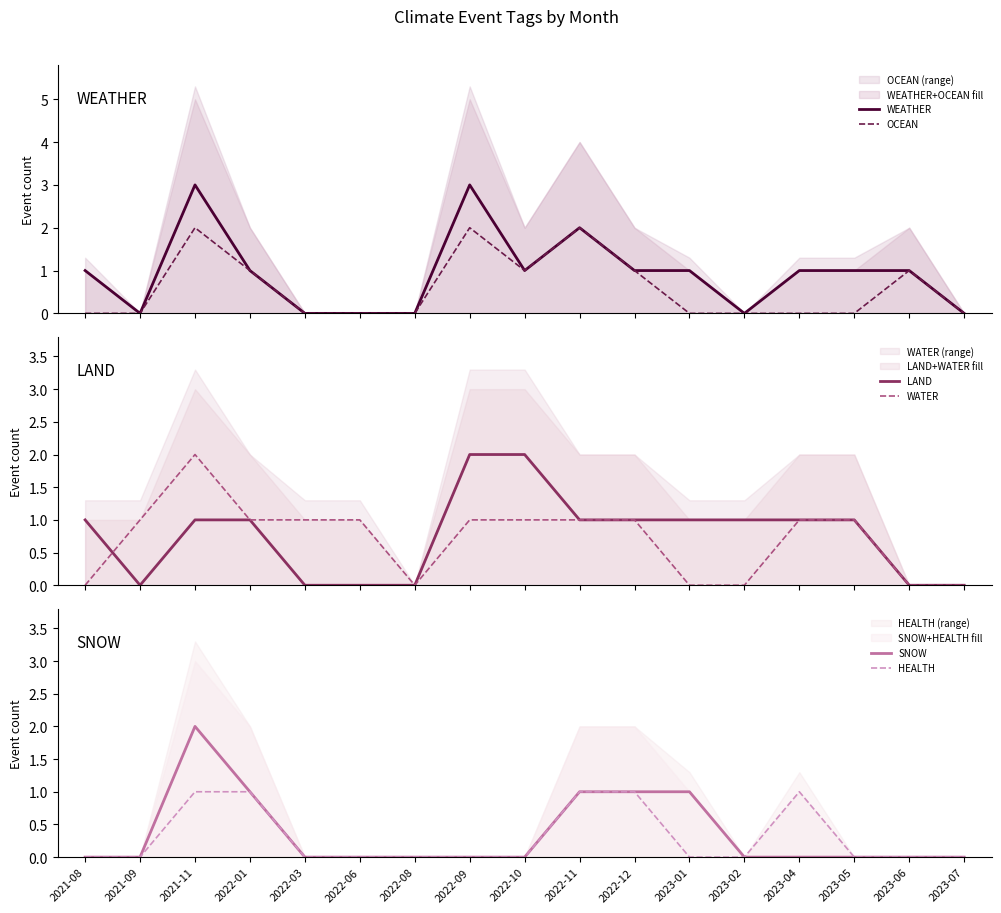

How many values in the SNOW series exceed 0?

5